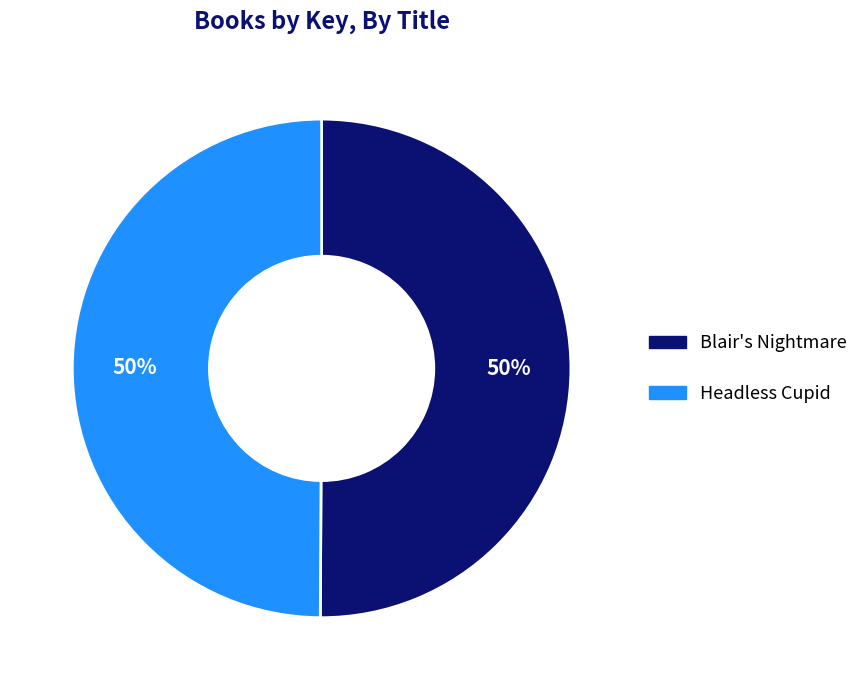

To the nearest percent, what is the combined percentage of Blair's Nightmare and Headless Cupid?

100%